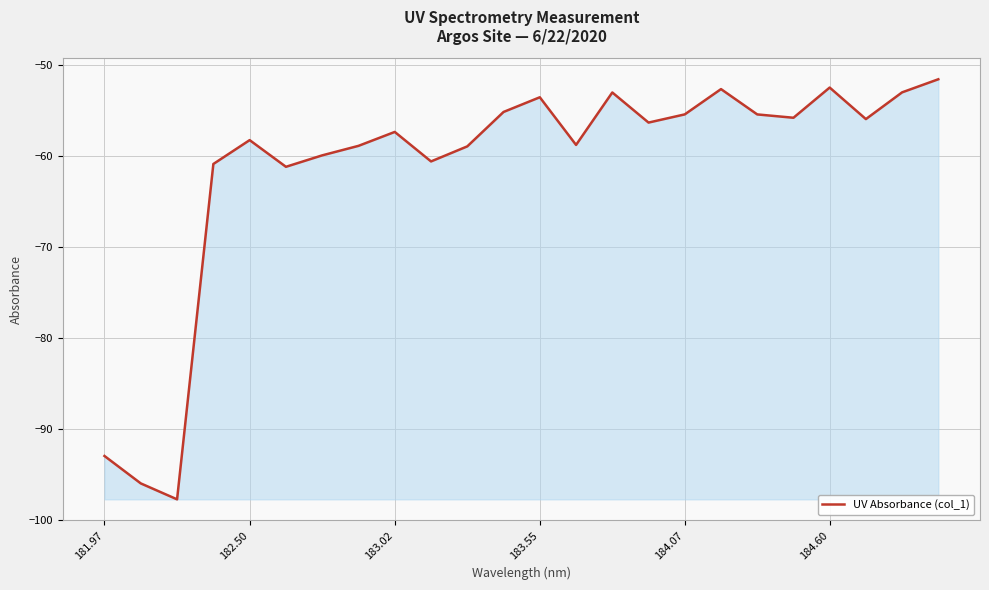

What is the maximum value shown in the chart?

-51.6